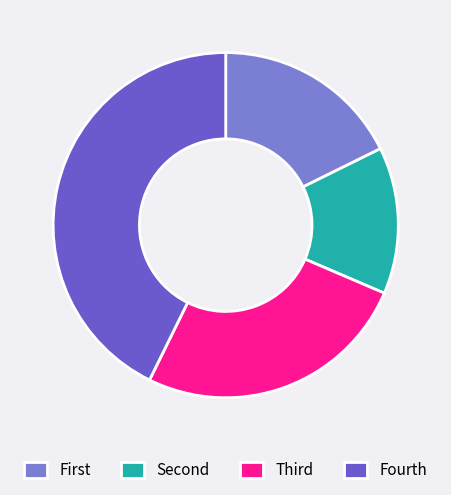

Which category has the smallest portion of the pie?

Second